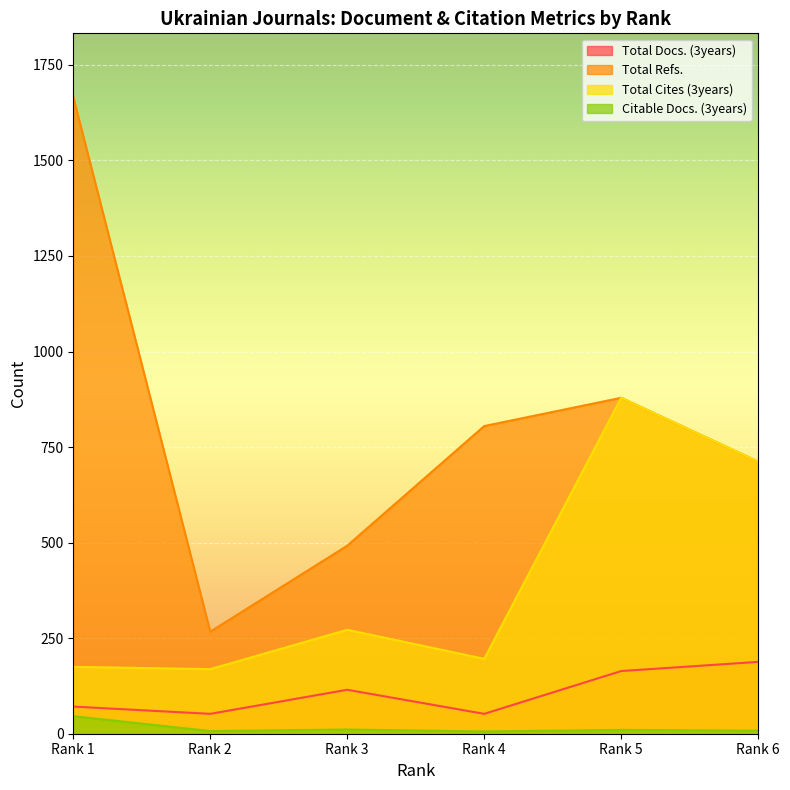

Is the value of Total Refs. at Rank 6 greater than the value of Total Docs. (3years) at Rank 1?

Yes